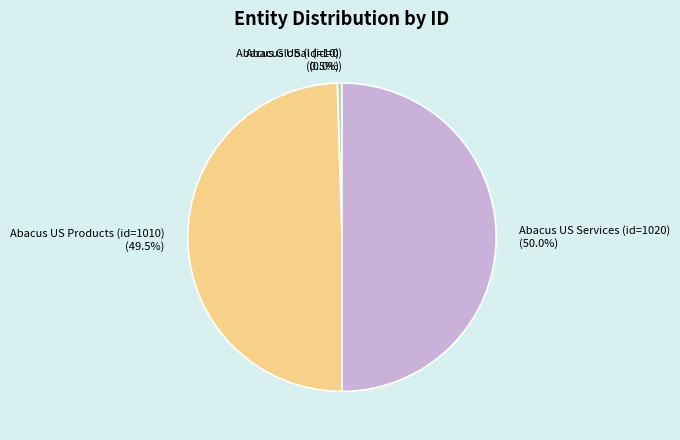

Combined, what portion of the pie is Abacus US Services (id=1020) and Abacus US (id=10)?

50.5%